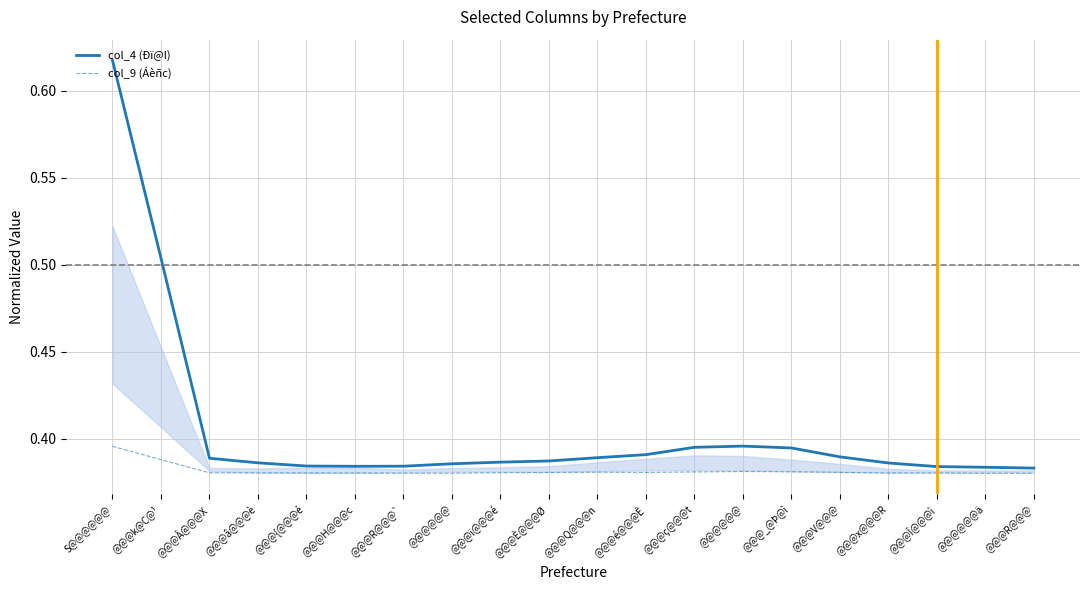

At which category is the sum across all series the highest?

S@@@@@@